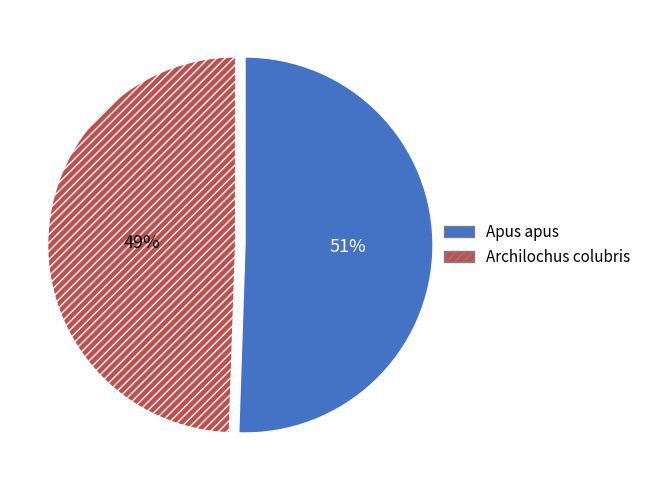

To the nearest percent, what is the average slice percentage?

50%